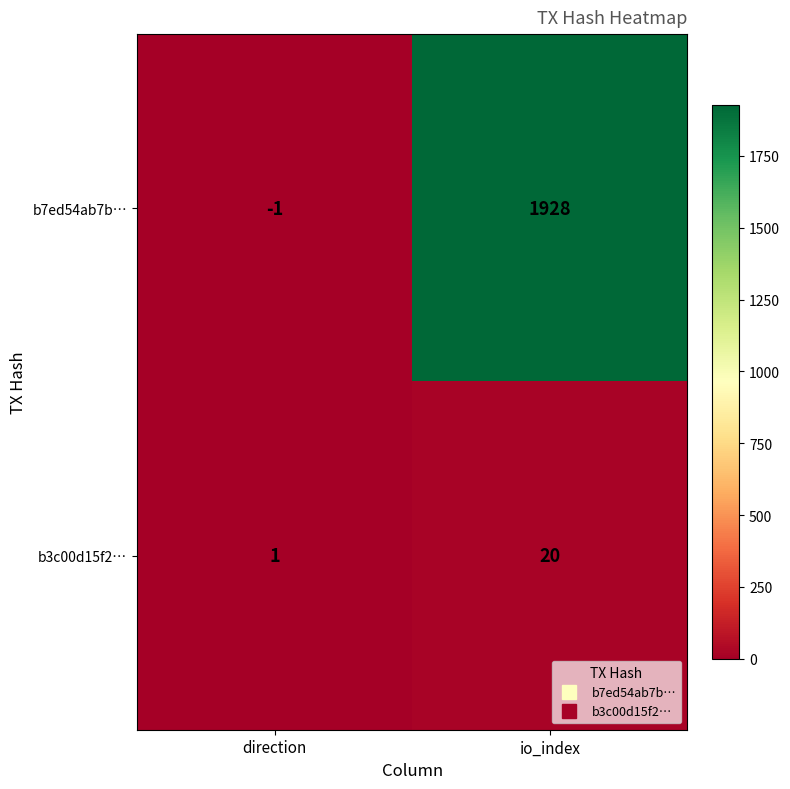

Reading right to left, list all the values displayed in this chart.

b7ed54ab7b…: 1928	-1
b3c00d15f2…: 20	1